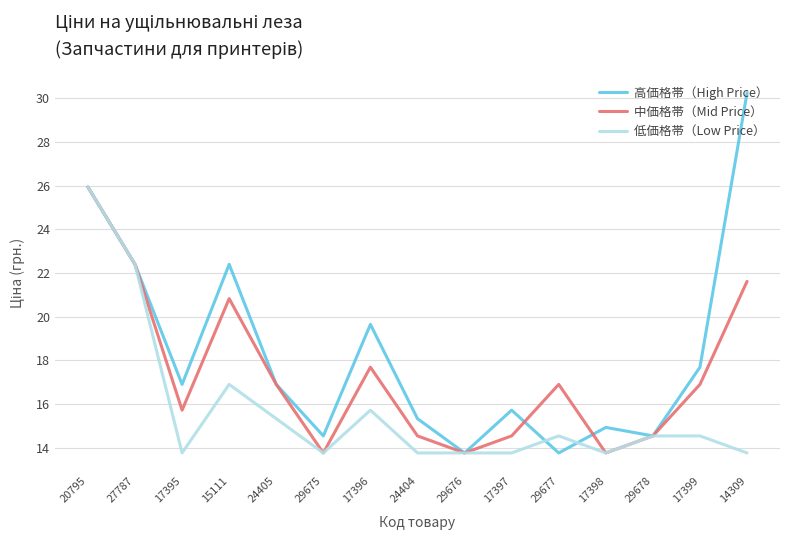

True or false: 低価格帯（Low Price） has more than 1 interior local peaks.

True